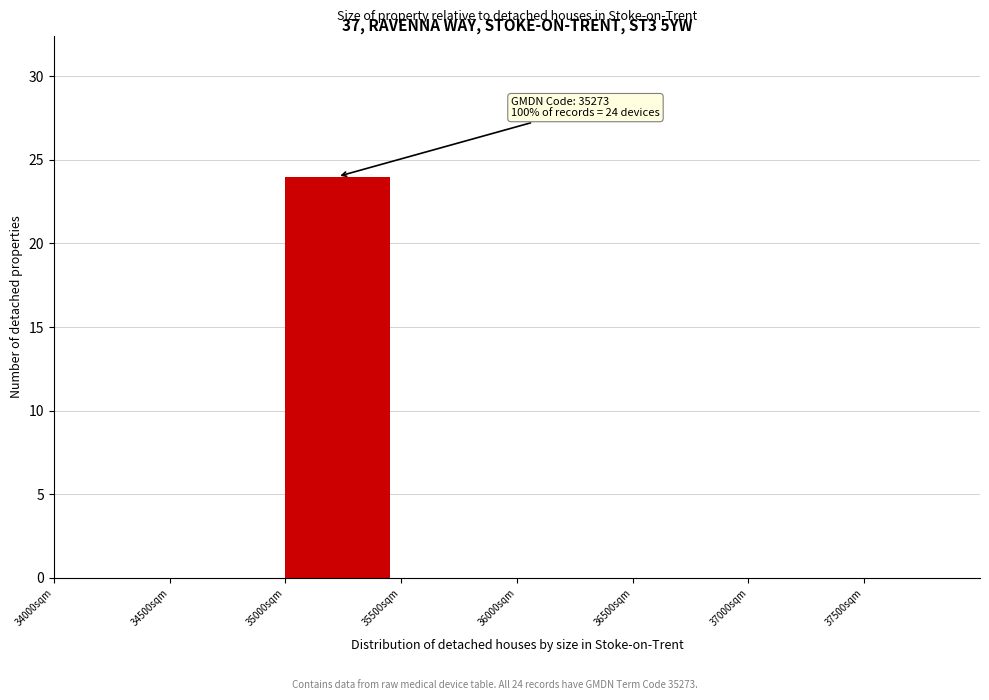

Which range on the x-axis has the tallest bar?

35000 to 35500